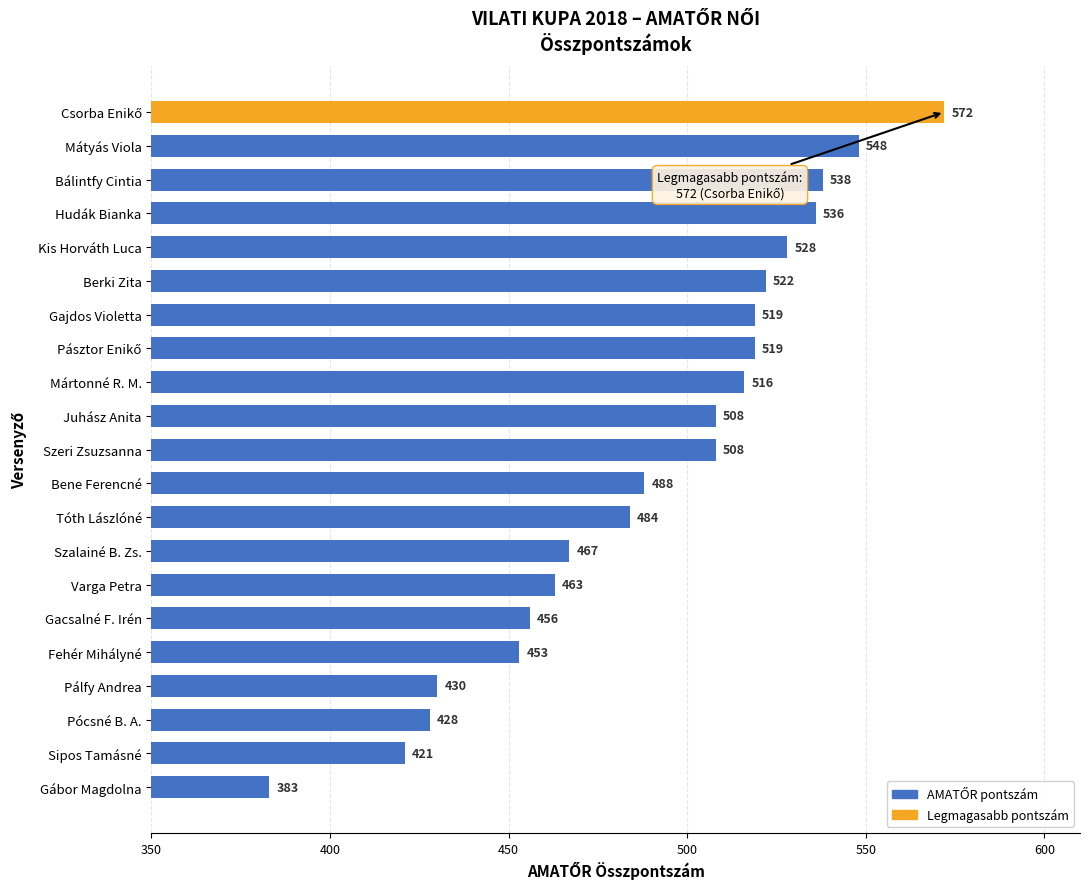

Reading top to bottom, list all the values displayed in this chart.

572	548	538	536	528	522	519	519	516	508	508	488	484	467	463	456	453	430	428	421	383